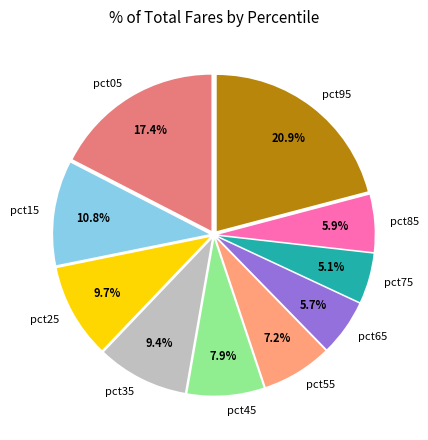

To the nearest percent, what is the difference between the pct95 and pct75 slice percentages?

16%